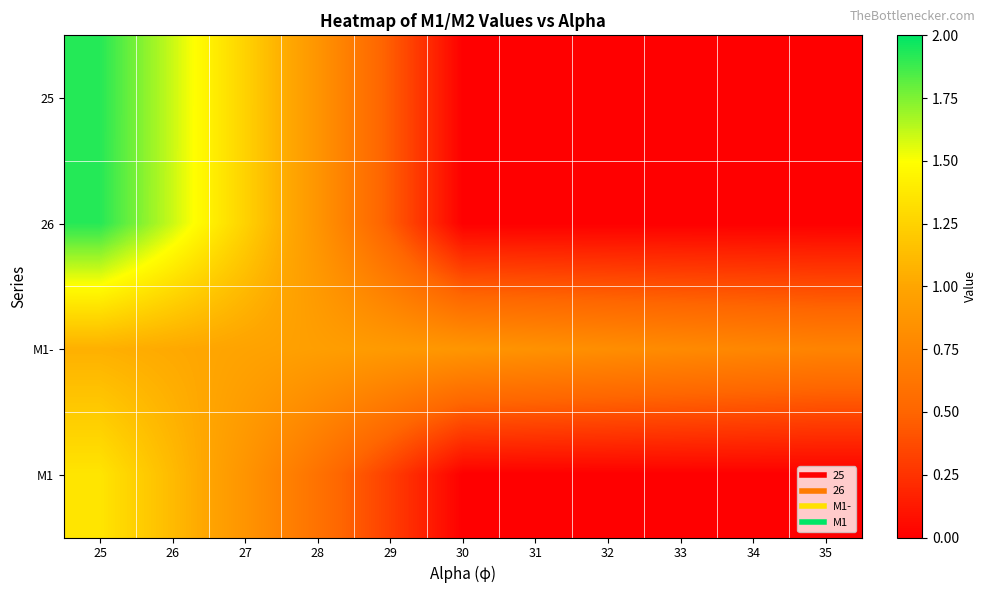

How many categories are shown in the chart?

11